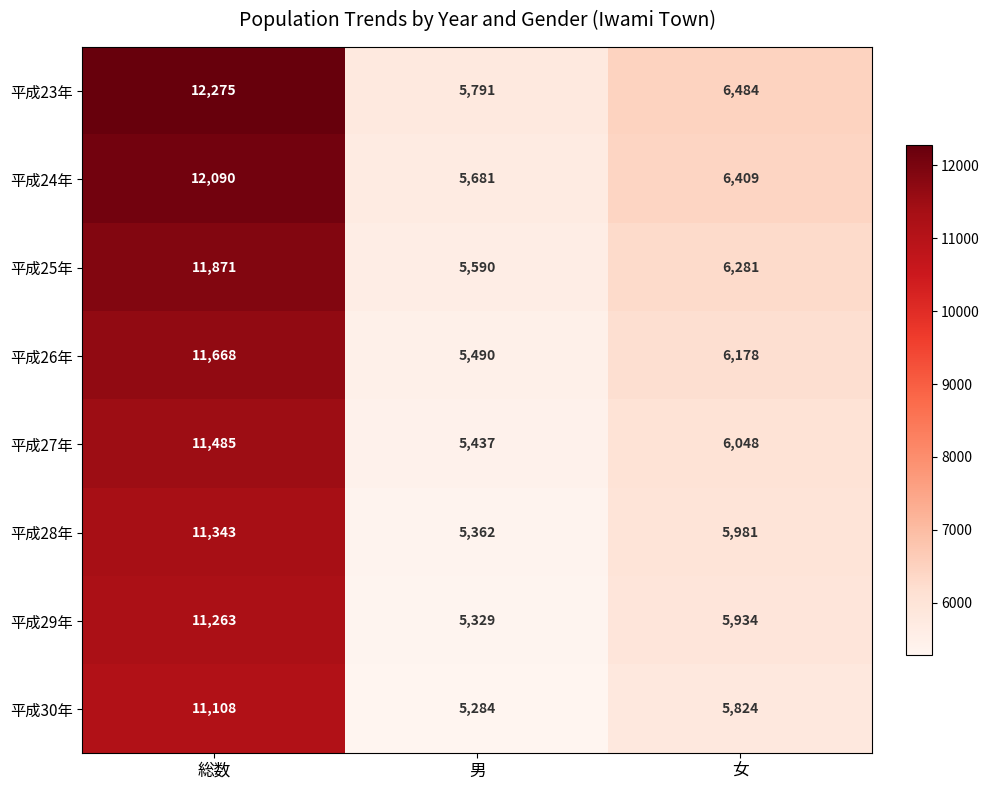

At which category is the sum across all series the highest?

総数